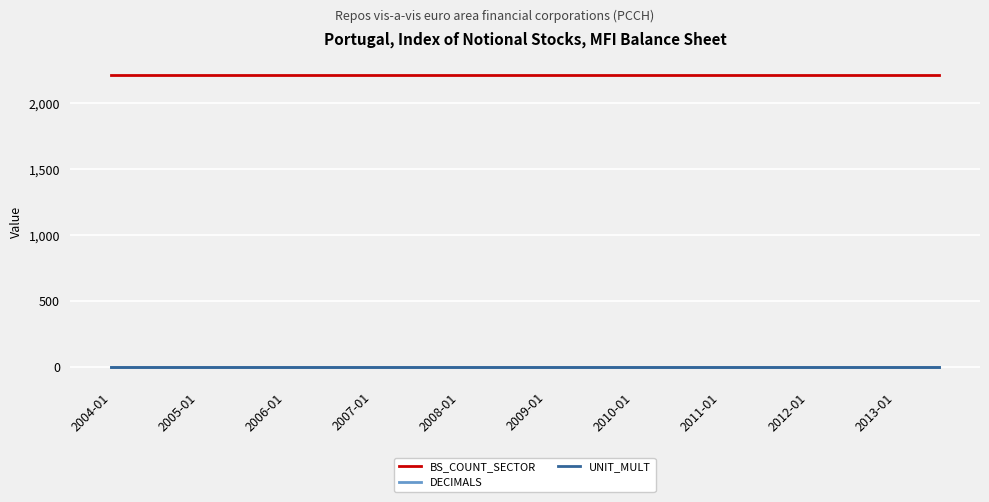

True or false: BS_COUNT_SECTOR and DECIMALS intersect in this chart.

False